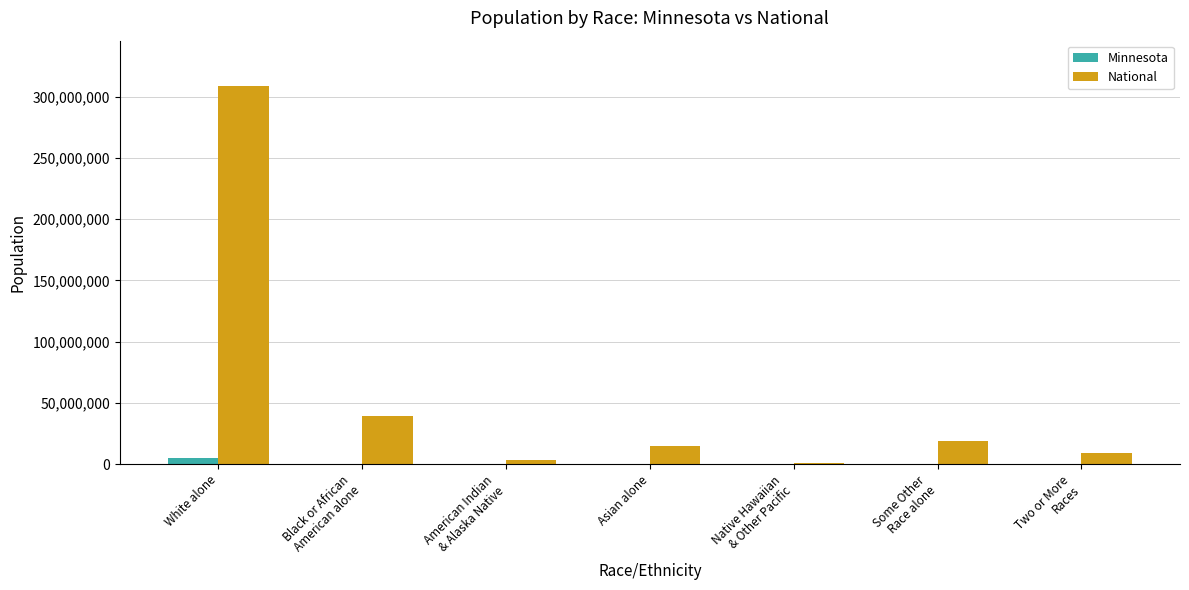

How many categories are shown in the chart?

7